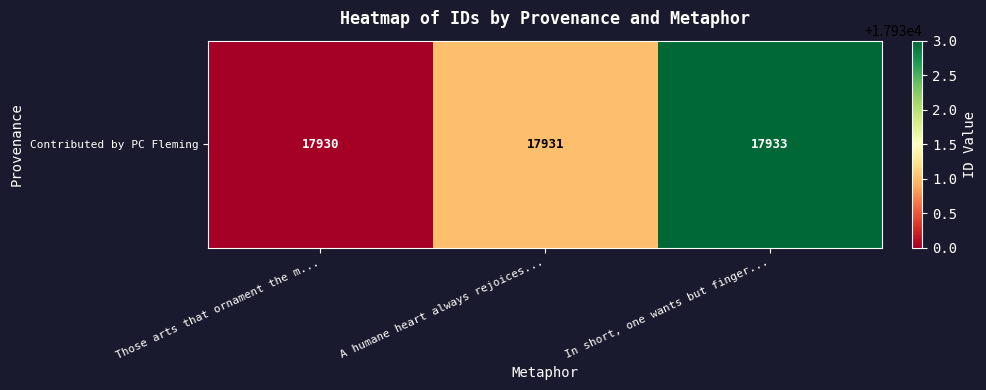

Which label corresponds to the smallest value in the chart?

Those arts that ornament the m...